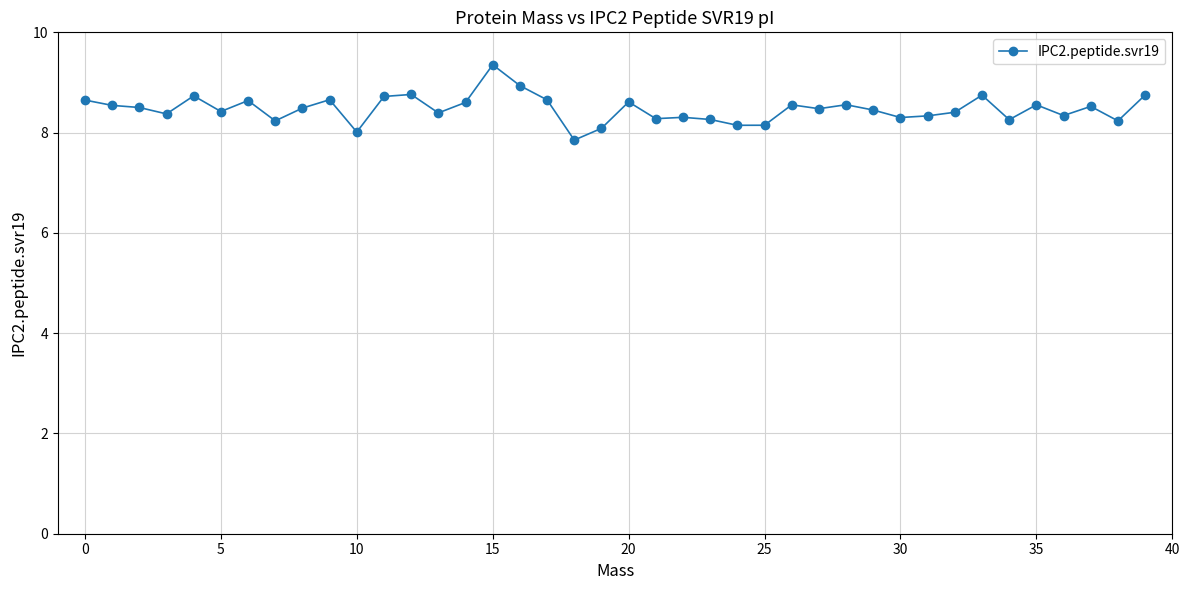

True or false: the data has more than 1 interior local peaks.

True